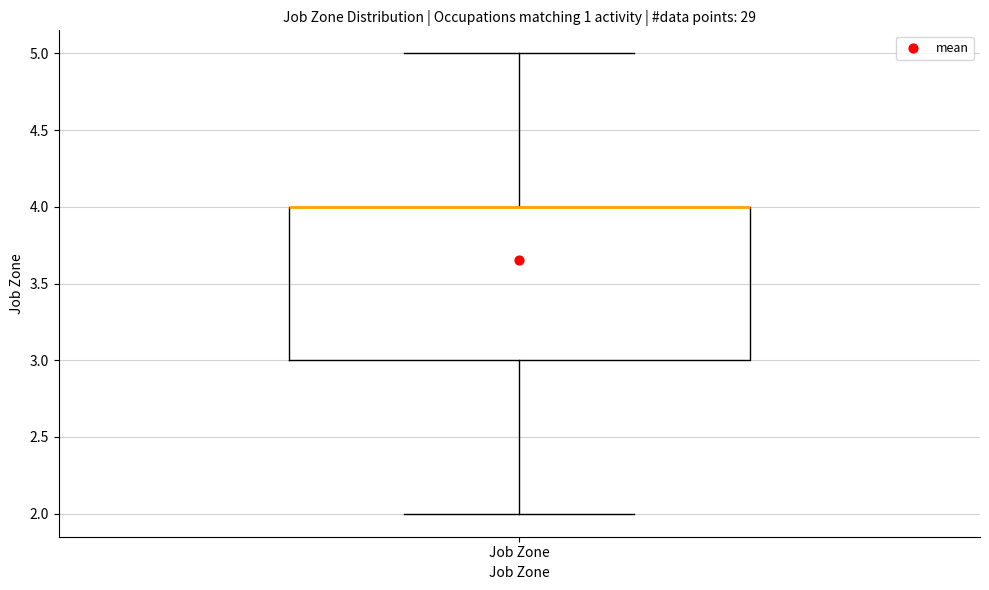

Read this box plot against the y-axis: the position of the median line, the range covered by the box, and the ends of both whiskers. The values are not printed on the chart, so give them approximately, as read against the axis.

median 4 (drawn on the box's upper edge), box 3 to 4, whiskers 2 to 5